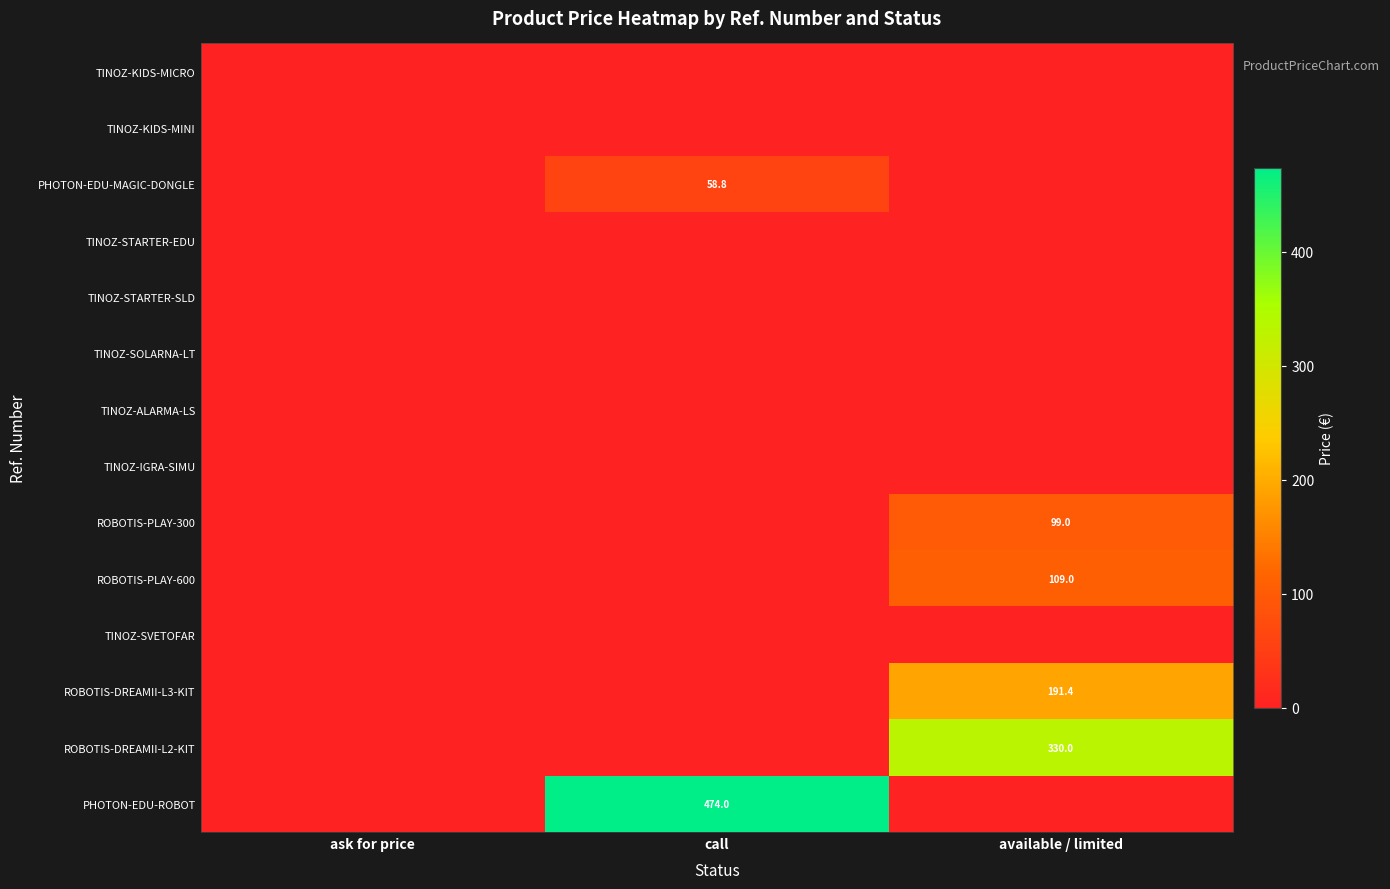

Where is TINOZ-KIDS-MINI nearest to the value 0?

ask for price